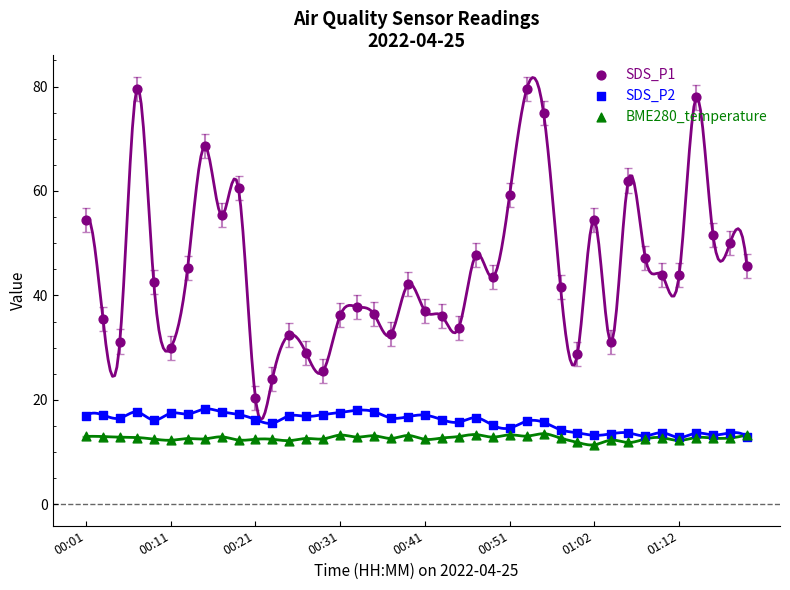

At how many categories does at least one series exceed 70?

4